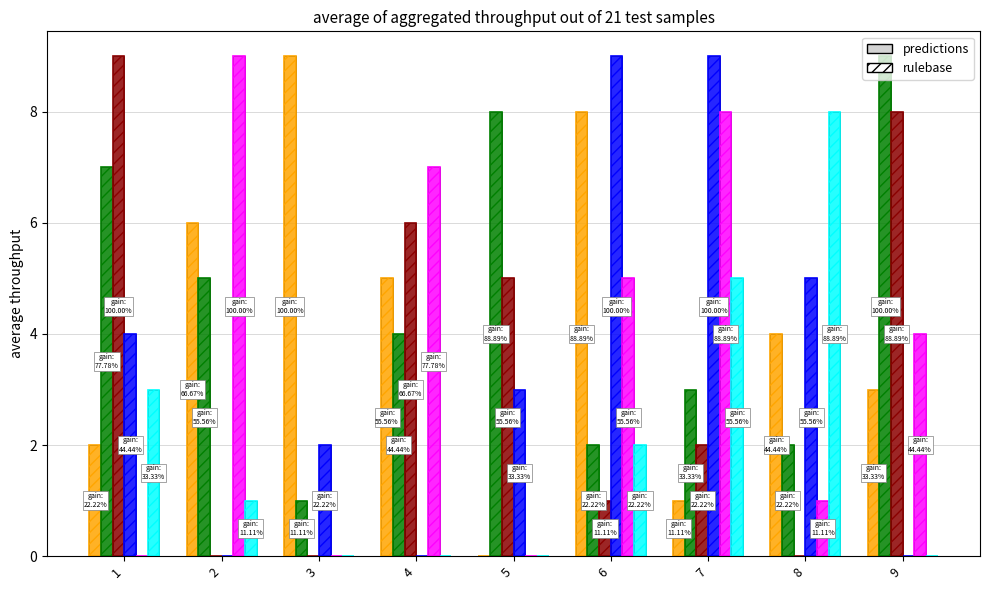

How many data points does each series have?

9